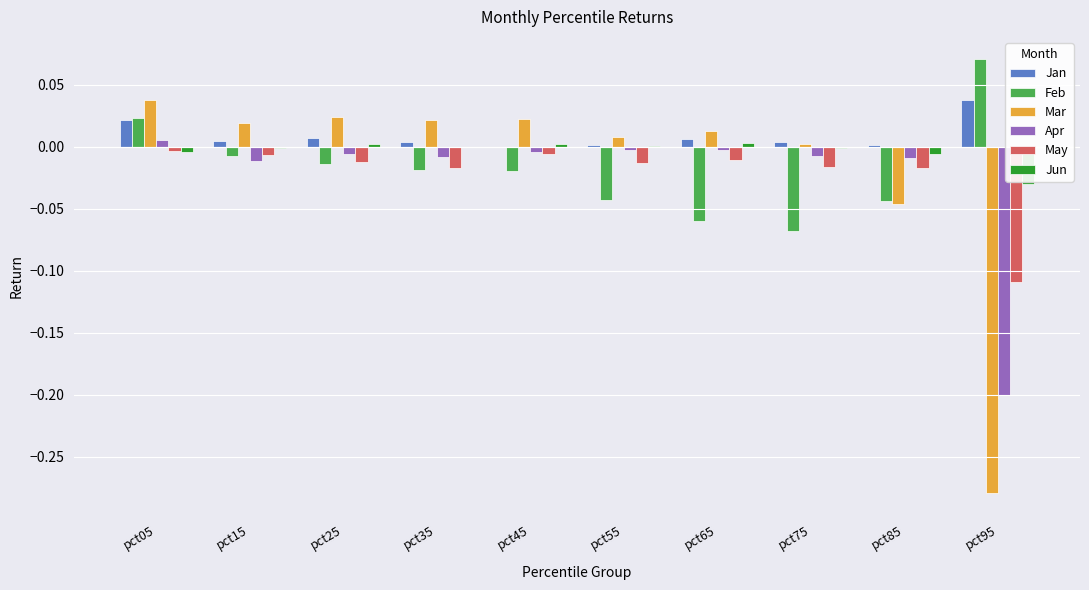

How many series are shown in this chart?

6